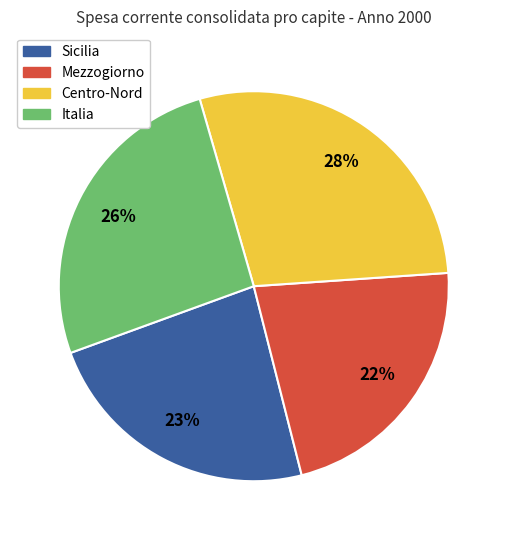

How many segments does this pie chart have?

4